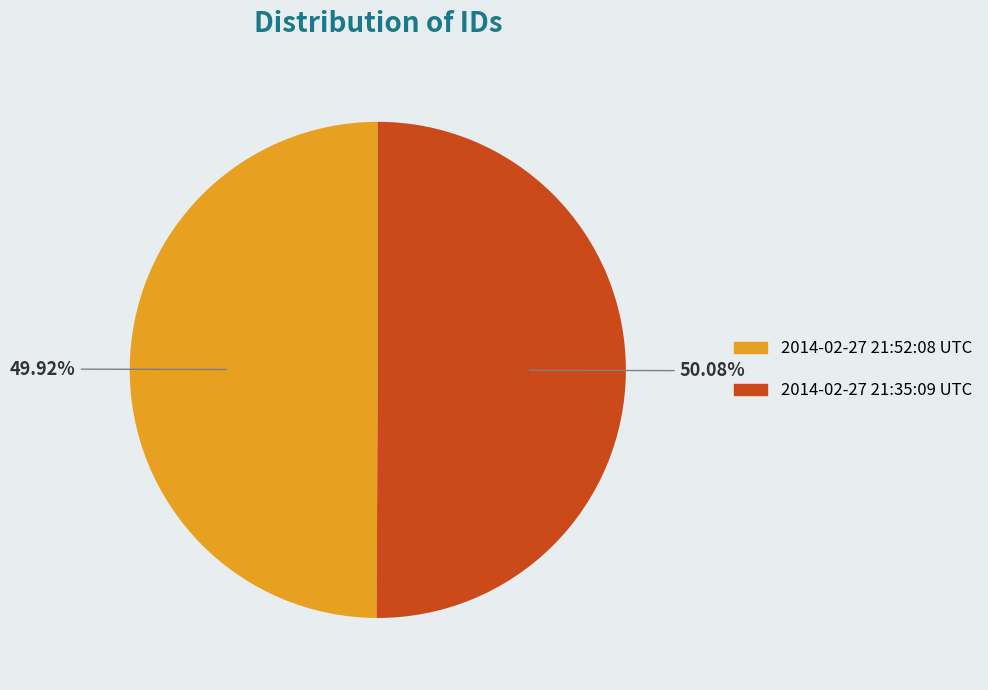

Does any single category account for the majority?

Yes